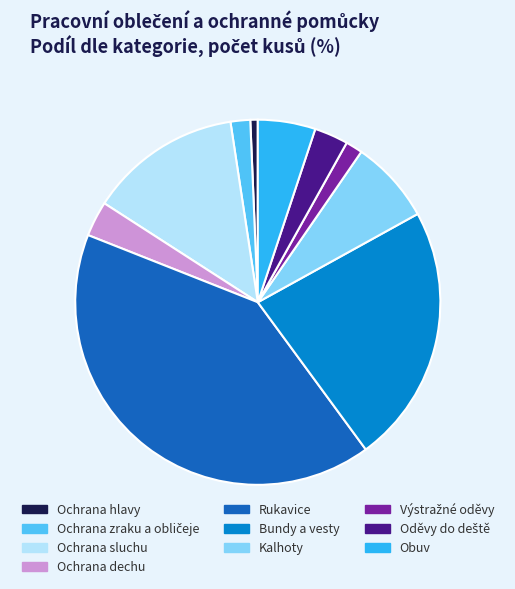

How many slices are in this pie chart?

10